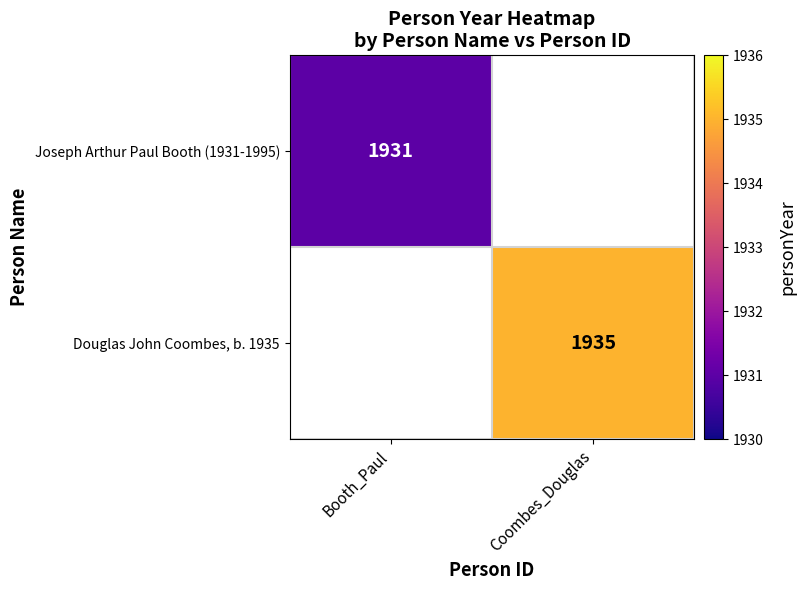

Which has a higher value, Booth_Paul or Coombes_Douglas?

Coombes_Douglas